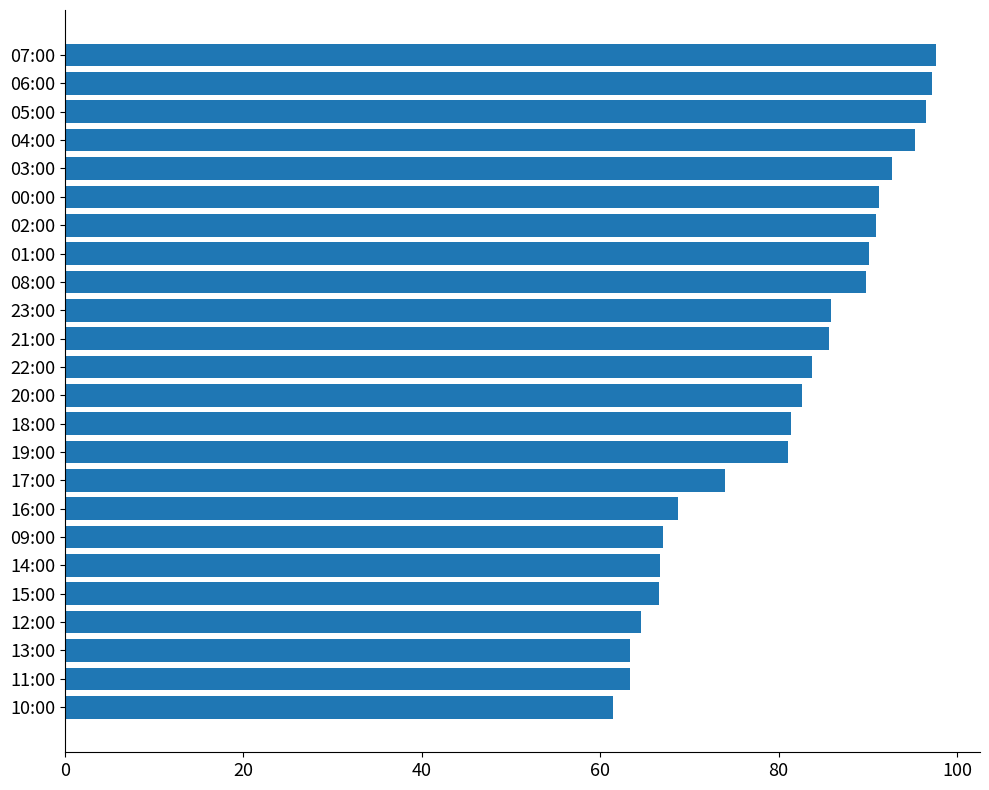

What is the greatest value displayed?

97.7